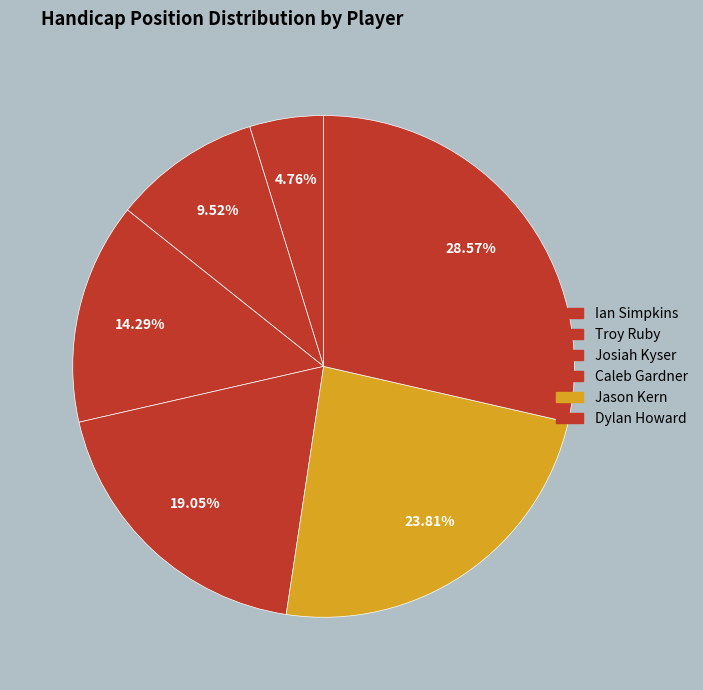

To the nearest percent, what is the average slice percentage?

17%